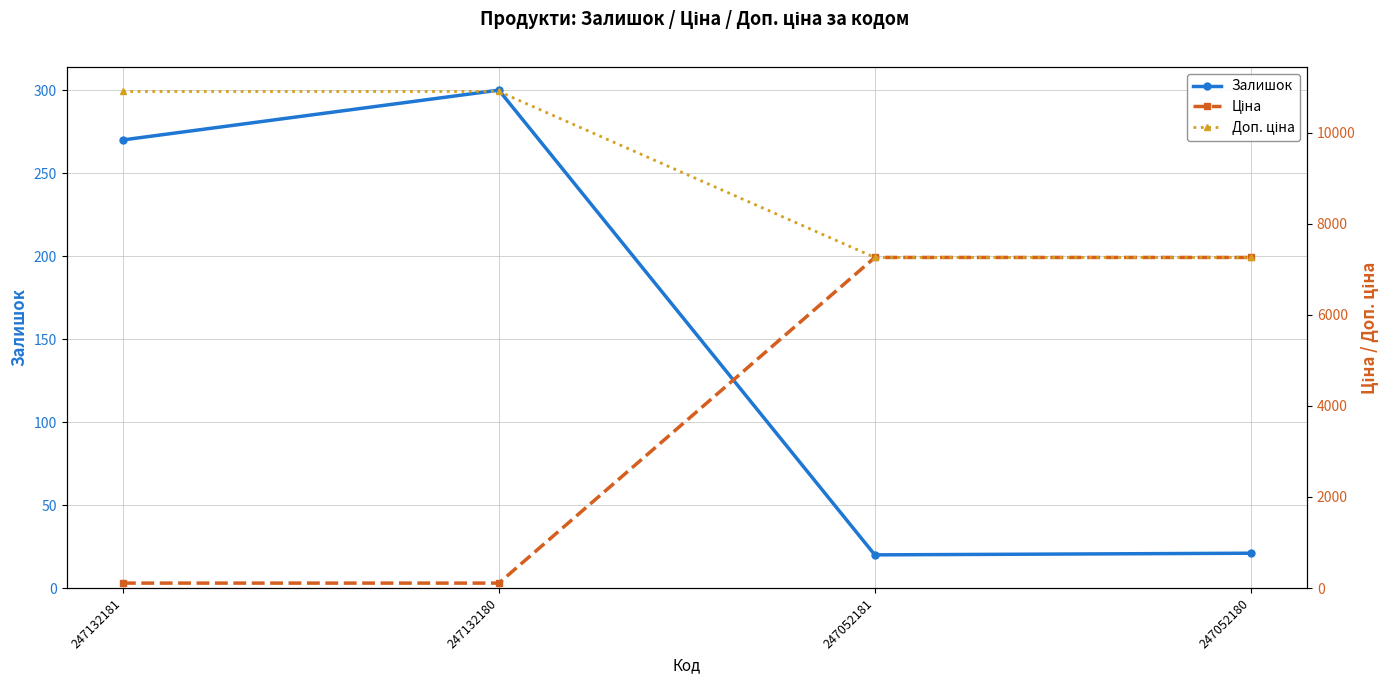

In Залишок, how many points are higher than both neighbors (excluding endpoints)?

1